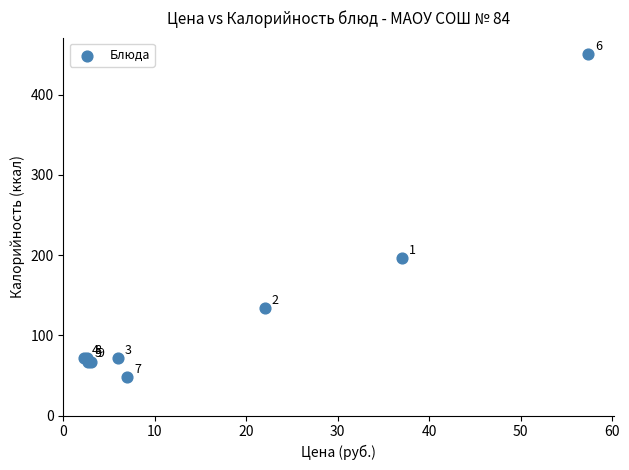

What Y value in the scatter plot is closest to 249?

196.0